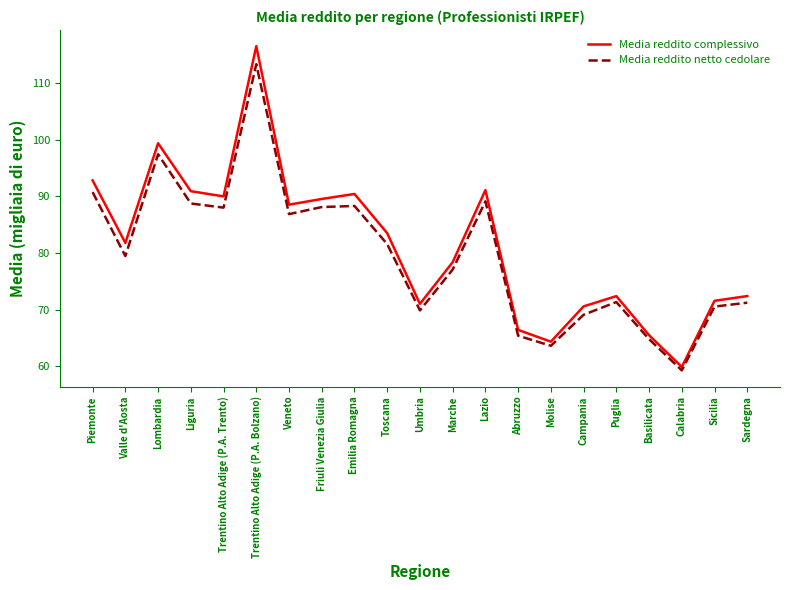

True or false: Media reddito netto cedolare and Media reddito complessivo cross at least once.

False